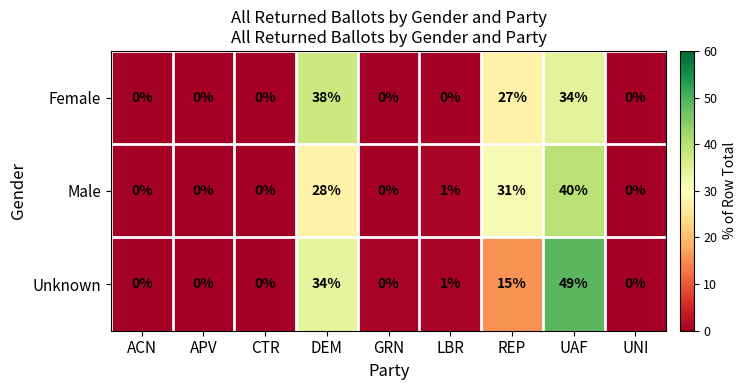

What is the maximum value for Unknown?

49